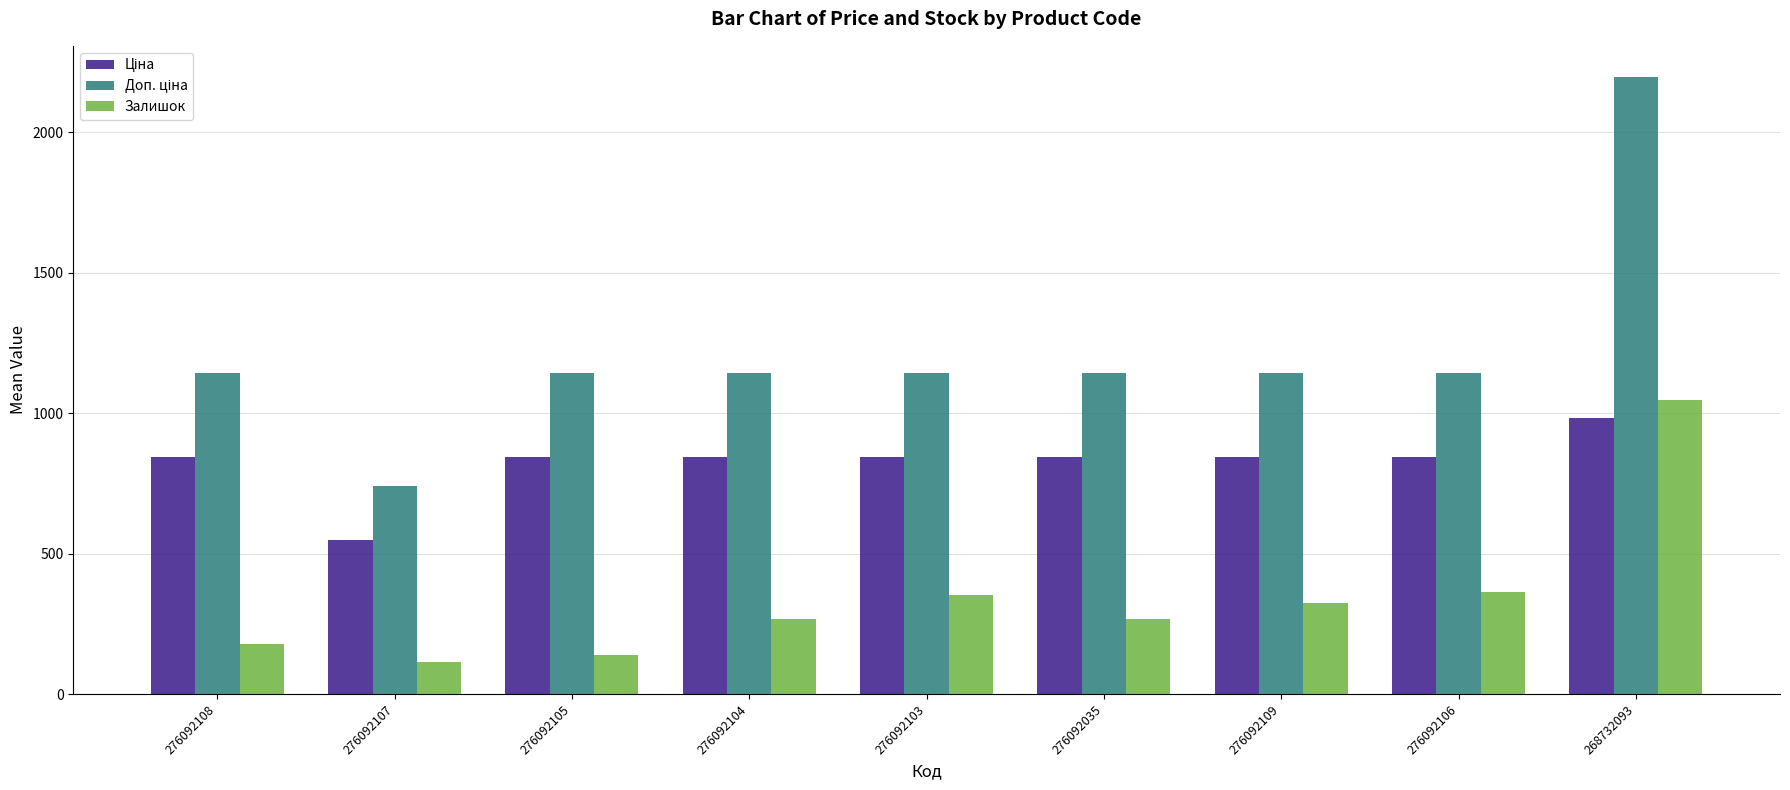

What is the difference between the Залишок values at 276092109 and 276092108?

146.0